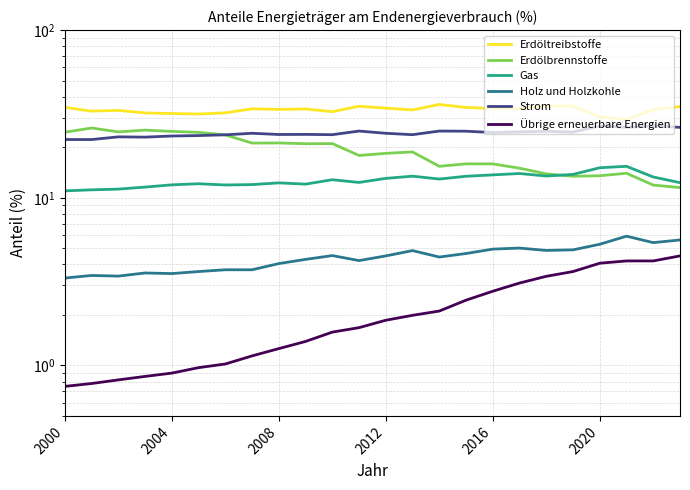

List the series in order of their peak value, highest first.

Erdöltreibstoffe, Strom, Erdölbrennstoffe, Gas, Holz und Holzkohle, Übrige erneuerbare Energien